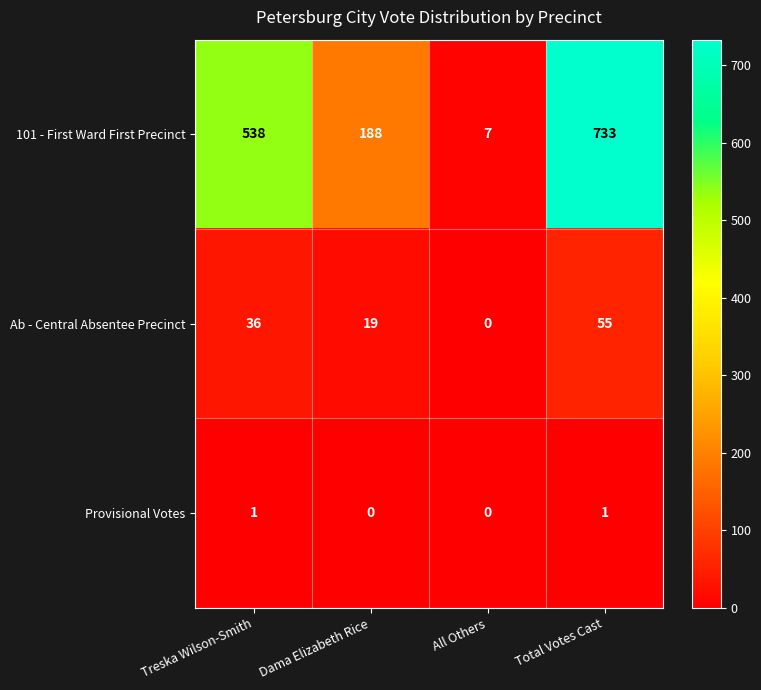

True or false: Ab - Central Absentee Precinct has a value of 19 at Dama Elizabeth Rice.

True